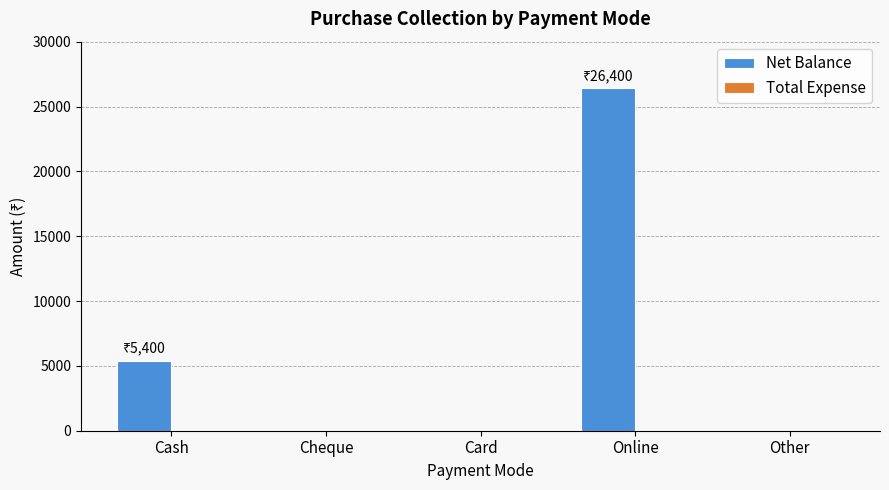

What is the sum of the values at Cash and Other?

5400